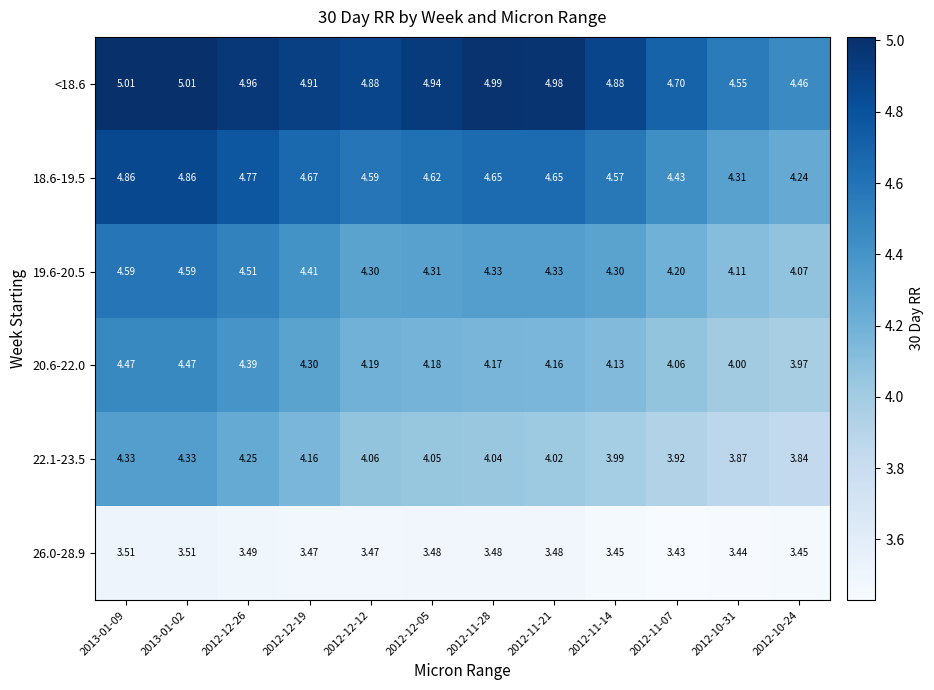

Is the value of 20.6-22.0 at 2013-01-09 greater than the value of 26.0-28.9 at 2012-12-19?

Yes